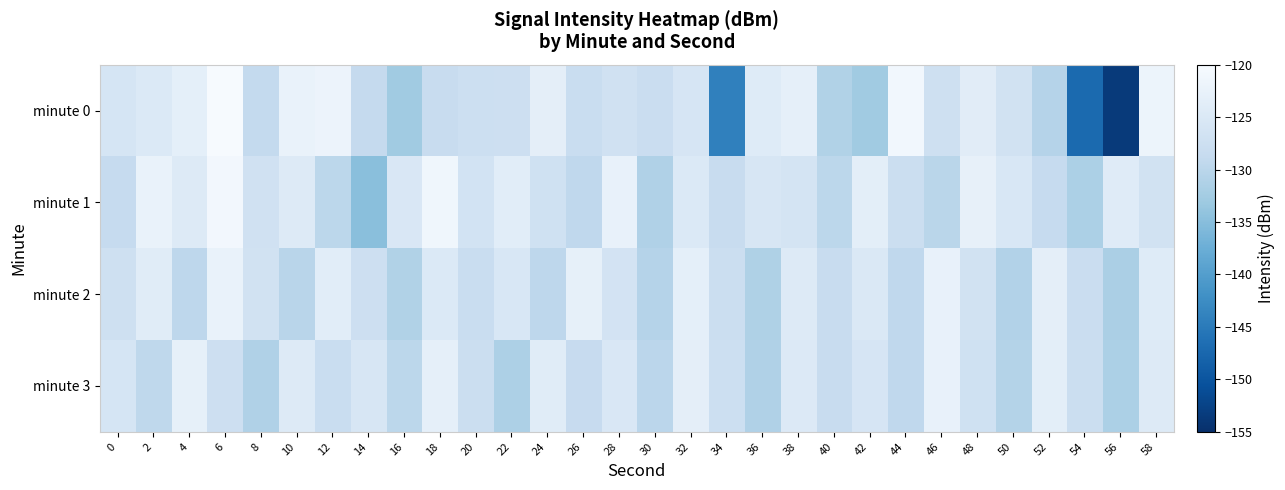

What is the spread (max minus min) of values at 38?

3.0